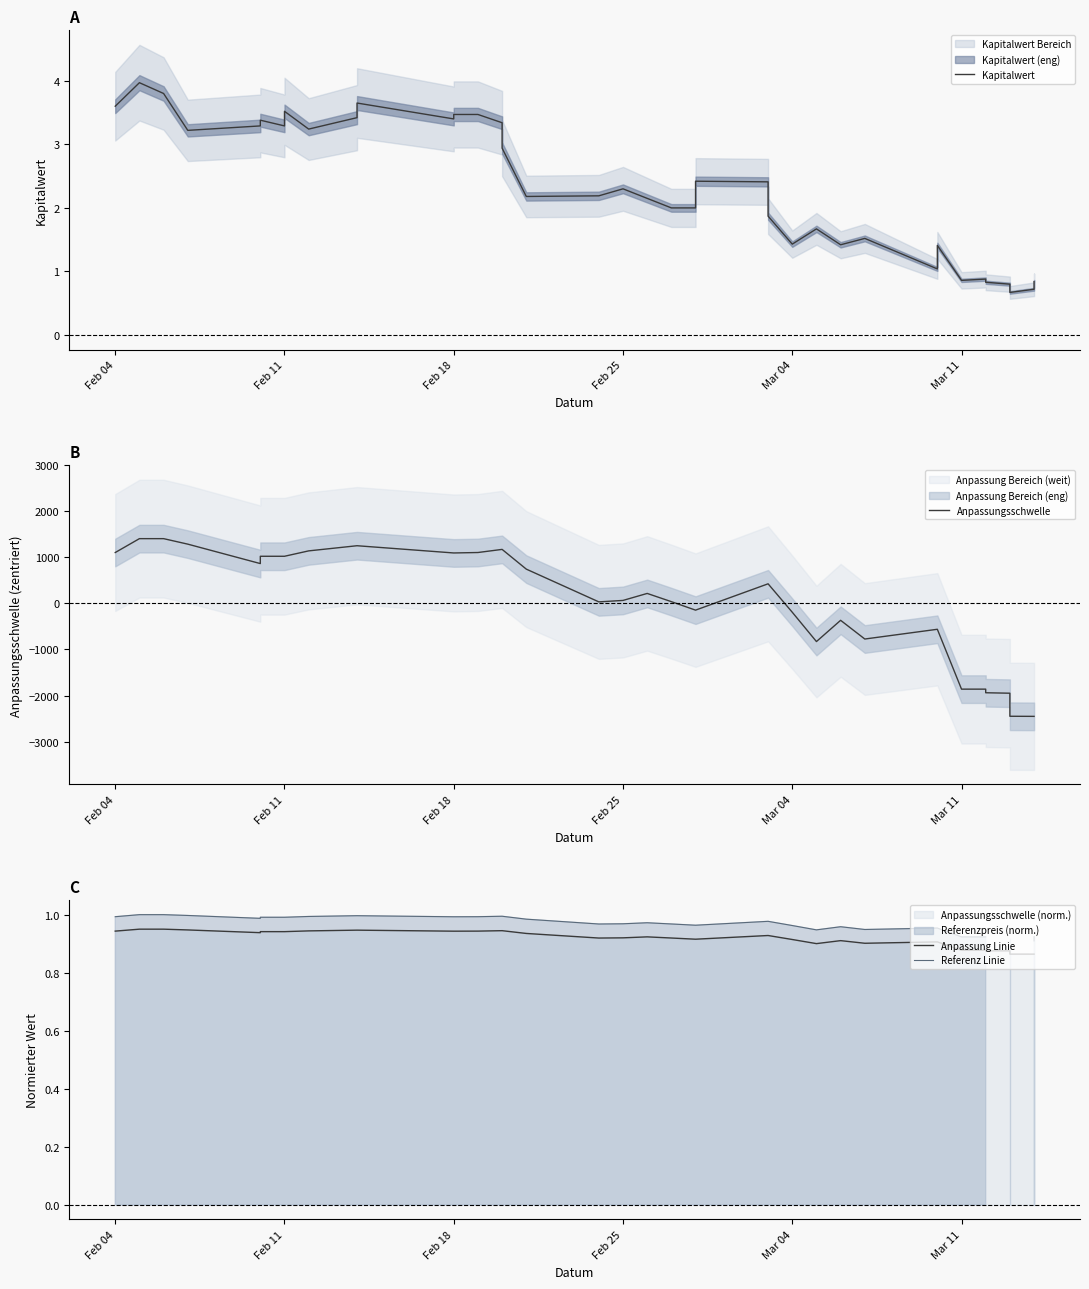

Which series has the widest spread of values?

Anpassungsschwelle